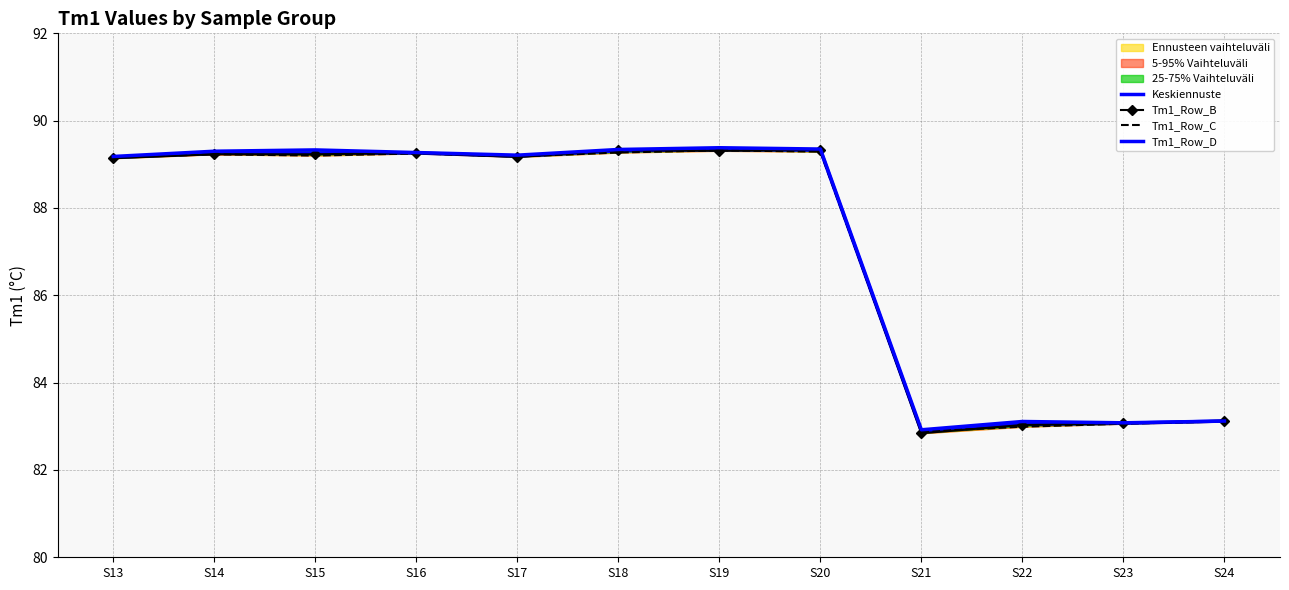

Which series changed the most between S18 and S22?

Tm1_Row_B